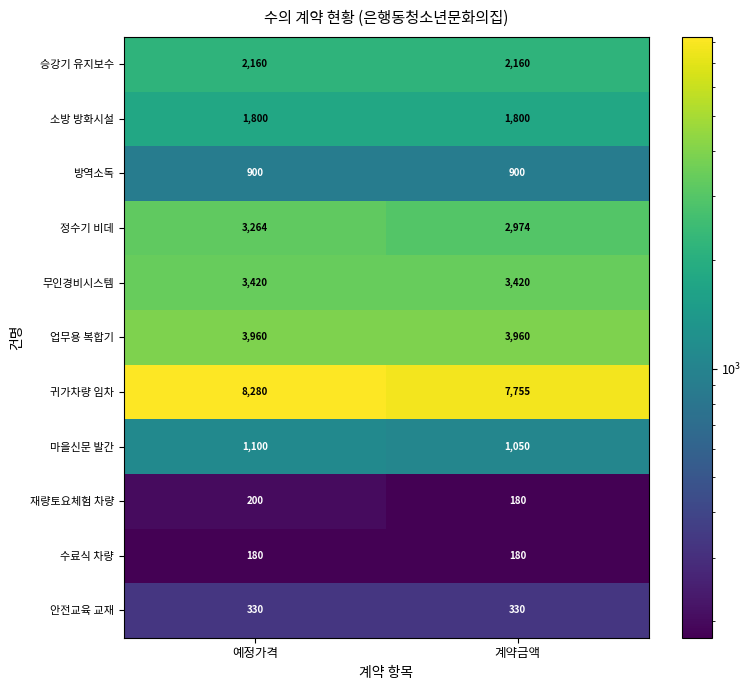

What is the average value of the 재량토요체험 차량 series?

190